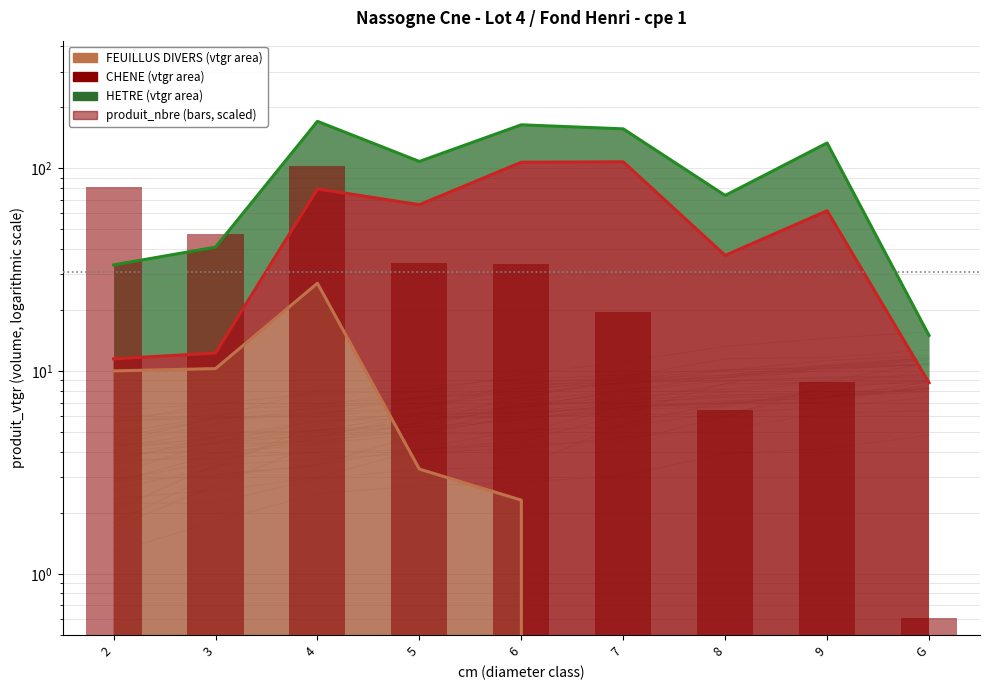

List the labels in order of value, largest first.

4, 2, 3, 5, 6, 7, 9, 8, G